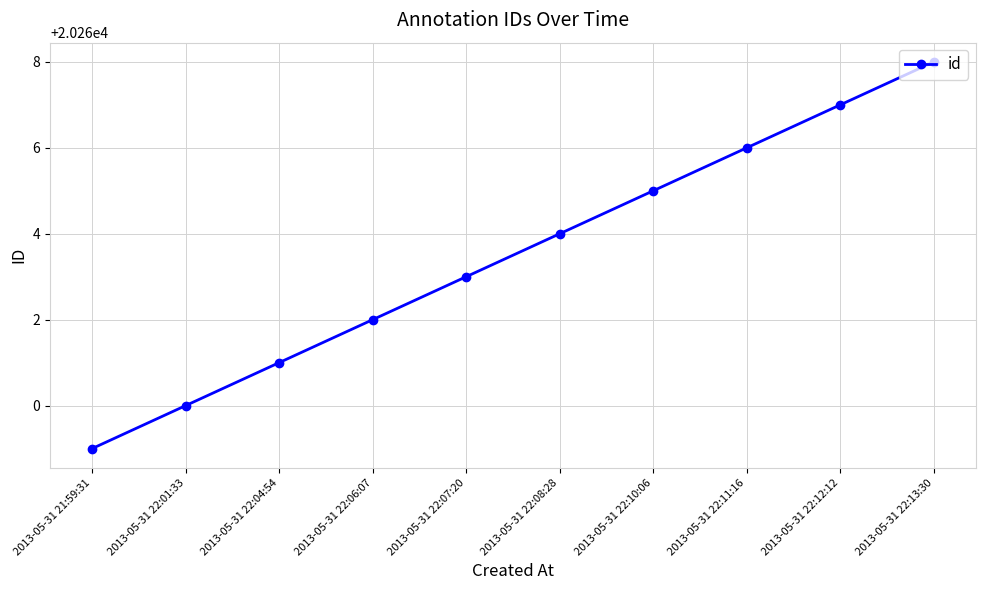

Reading right to left, transcribe all the data shown in this chart.

20268	20267	20266	20265	20264	20263	20262	20261	20260	20259